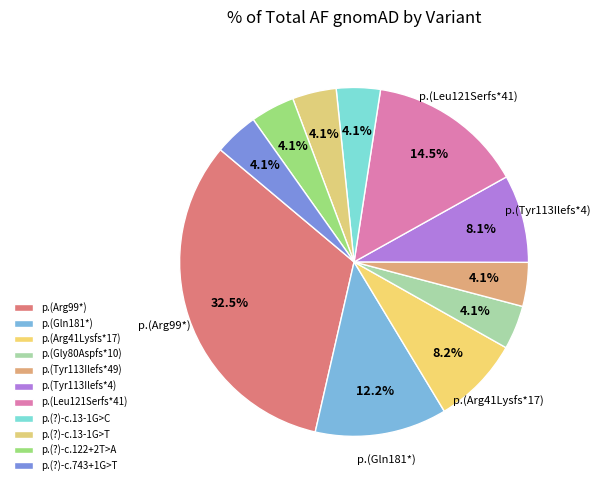

True or false: p.(Leu121Serfs*41) accounts for 4% of the total.

False